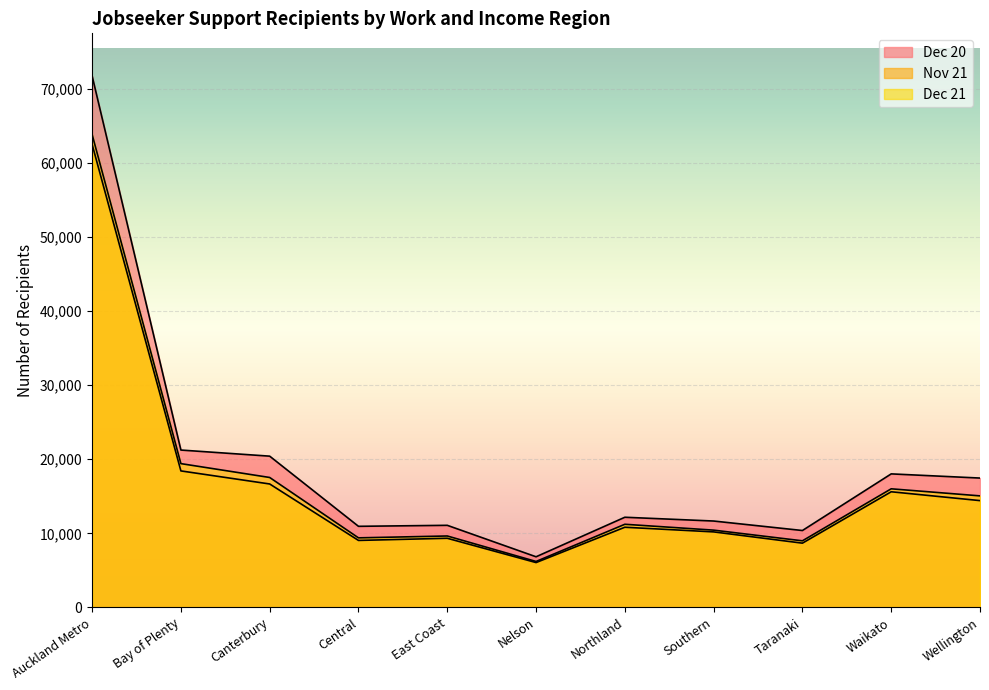

What are all the series names shown in the legend?

Dec 20, Nov 21, Dec 21